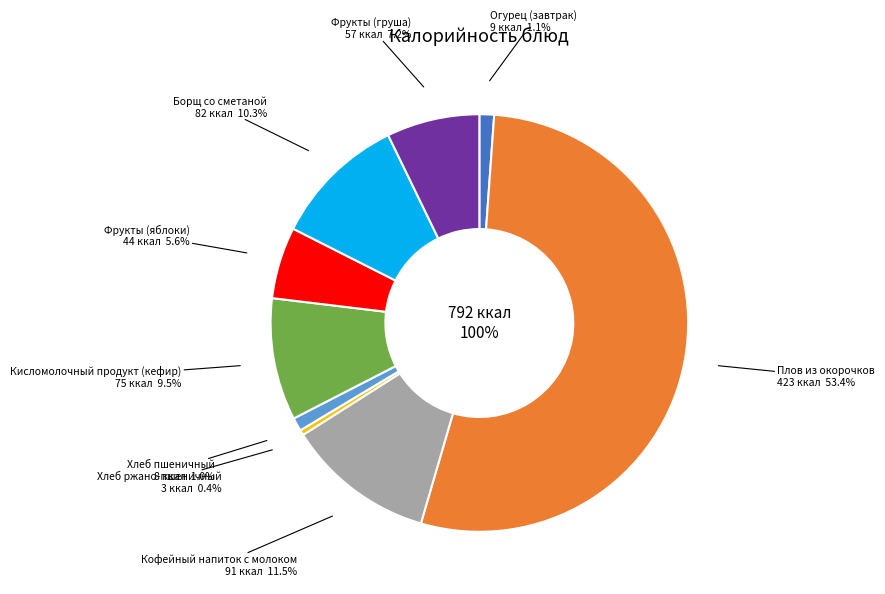

What is the largest slice in the pie chart?

Плов из окорочков